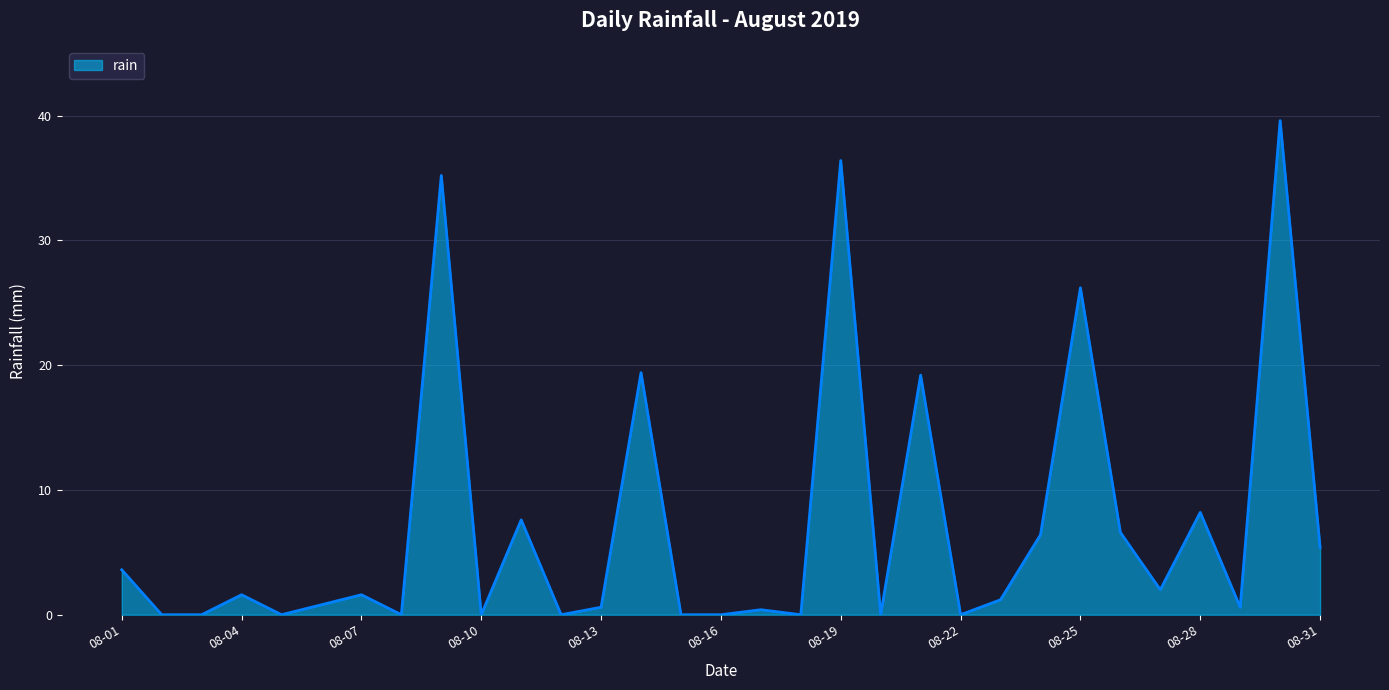

How many lines are shown in the chart?

1